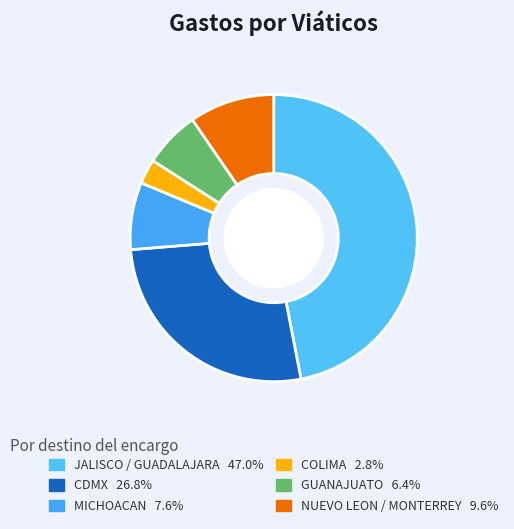

Is there a majority slice in this chart?

No